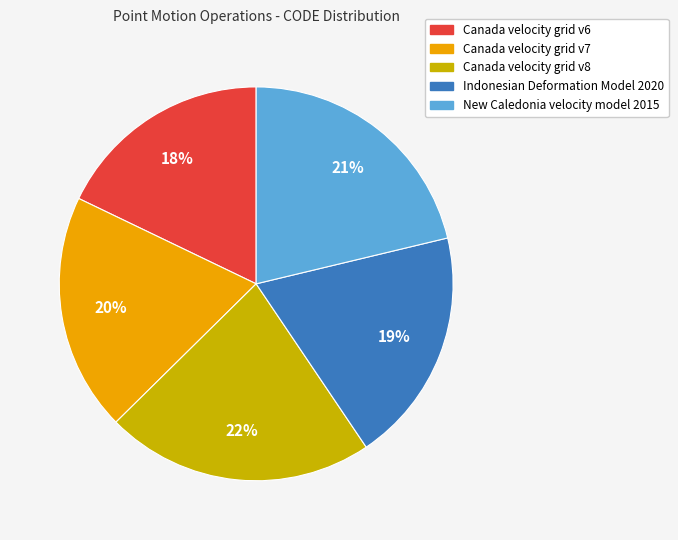

True or false: Canada velocity grid v6 accounts for 18% of the total.

True